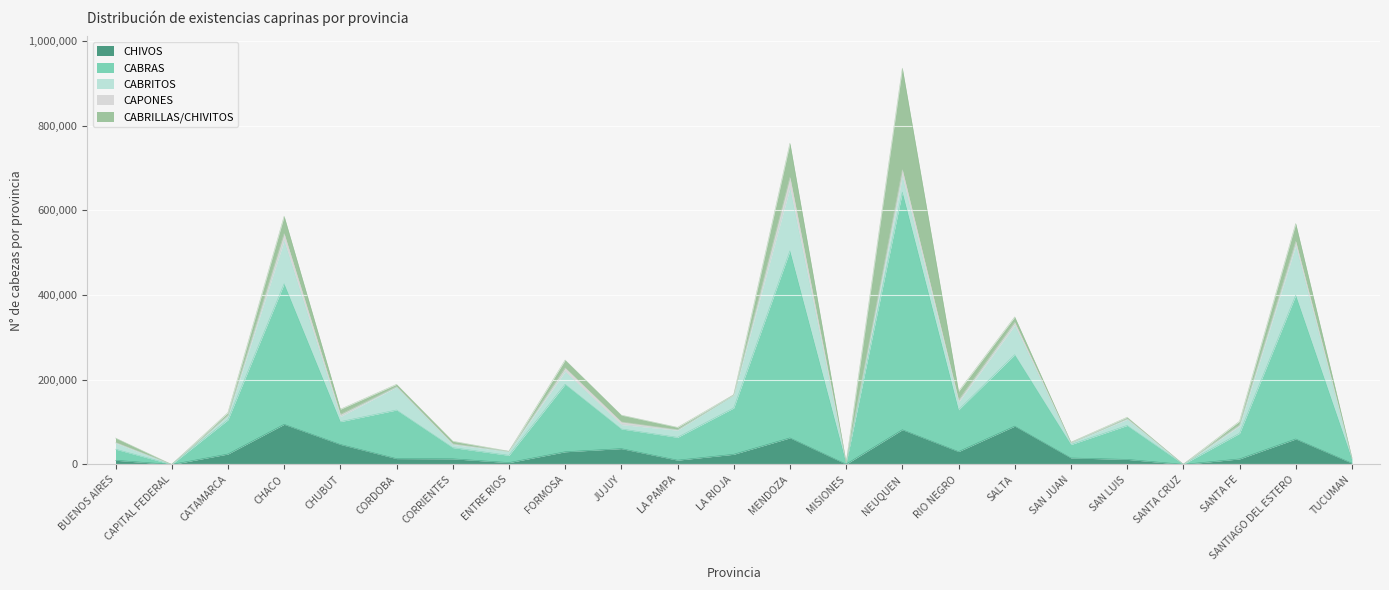

The CABRITOS series shows 26098 at RIO NEGRO. True or false?

False